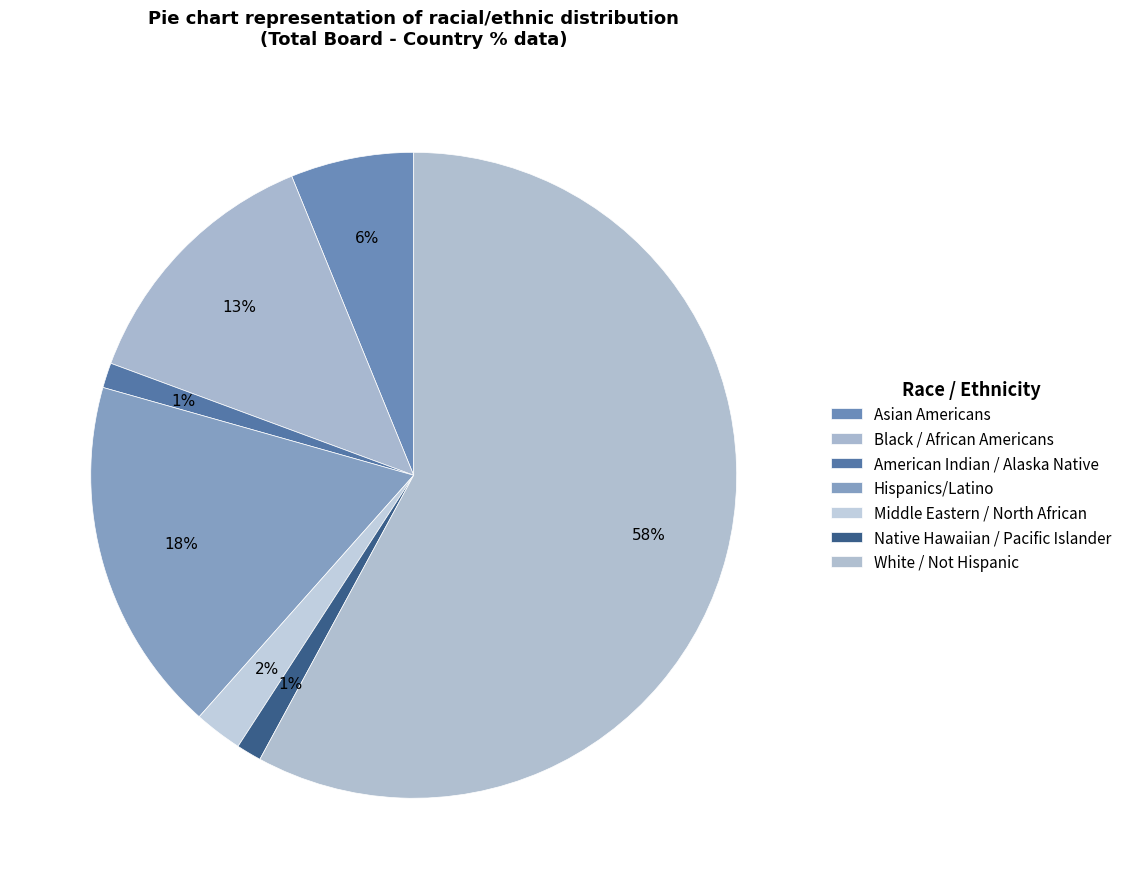

What is the largest slice in the pie chart?

White / Not Hispanic